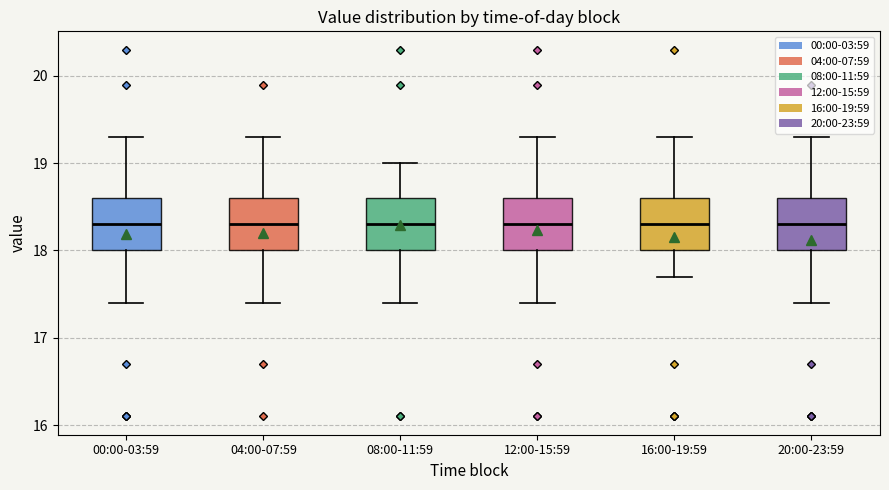

Where does the lower whisker of the box for 16:00-19:59 end on the y-axis? The values are not printed on the chart, so give them approximately, as read against the axis.

17.7